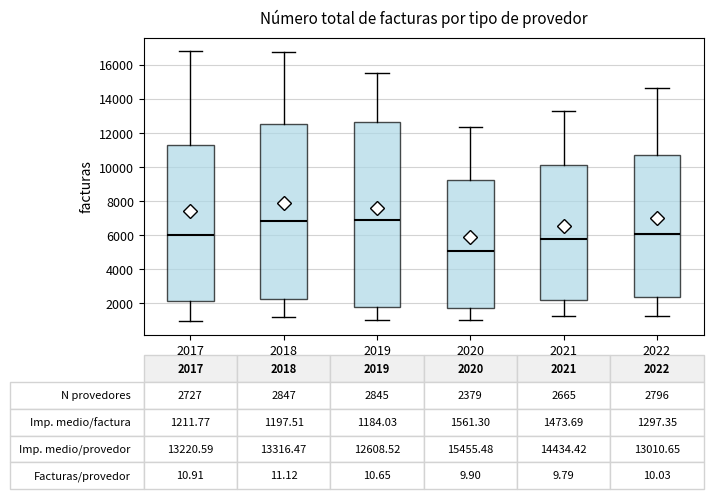

Comparing the boxes themselves (not the whiskers), which one is the tallest?

2019